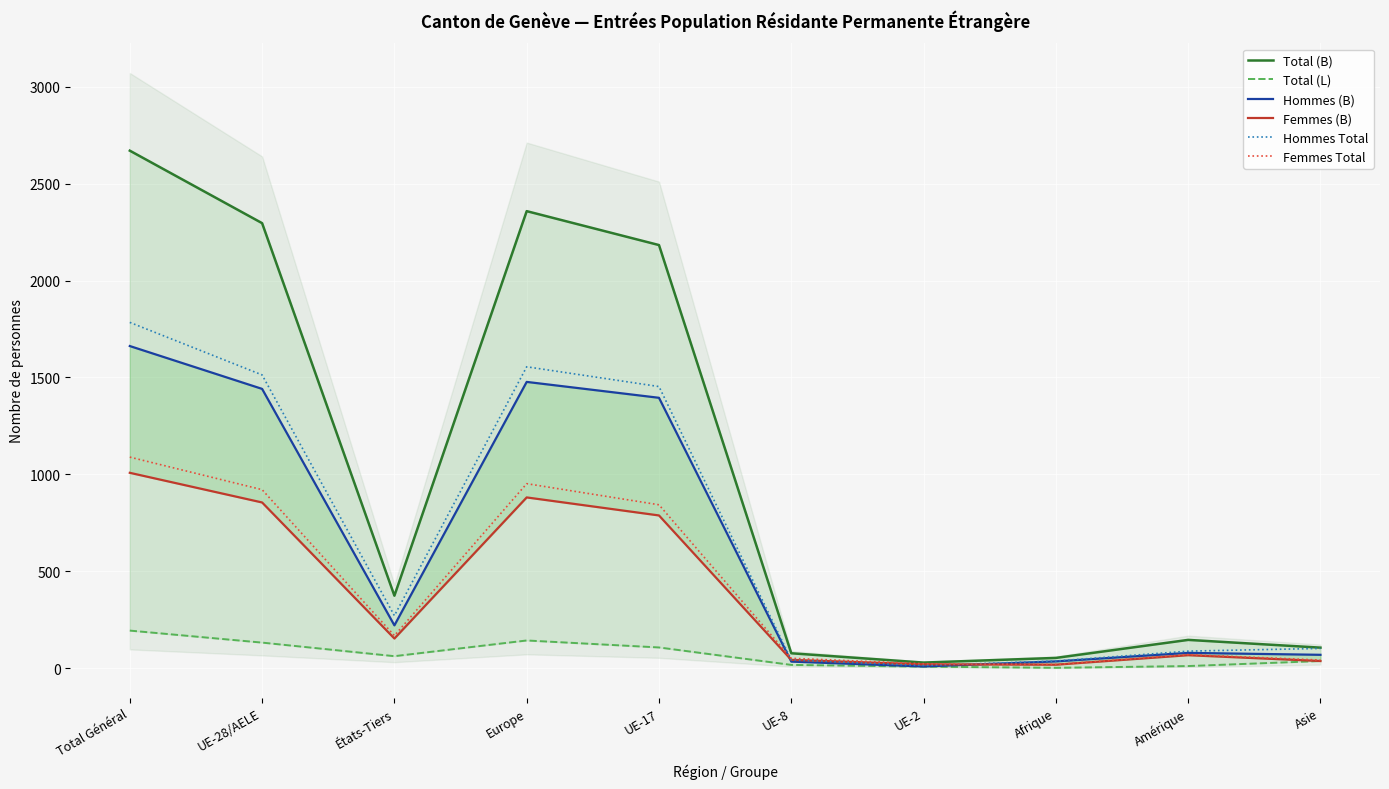

Rank the categories by Total (B) value from highest to lowest.

Total Général, Europe, UE-28/AELE, UE-17, États-Tiers, Amérique, Asie, UE-8, Afrique, UE-2